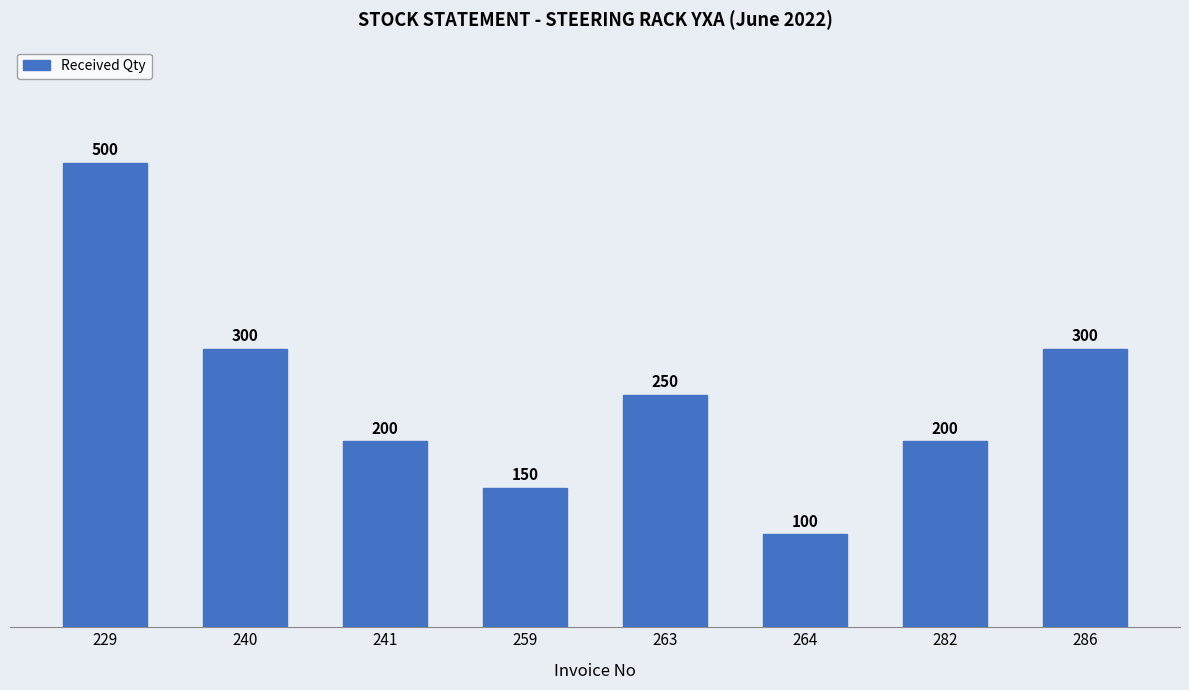

What is the change in value from 264 to 282?

+100